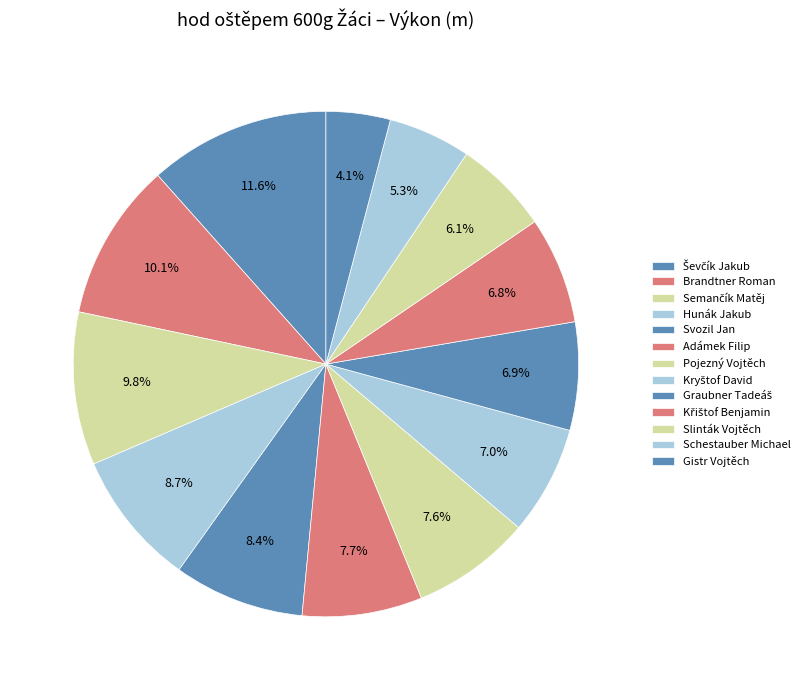

To the nearest percent, what percentage of the pie is Brandtner Roman?

10%